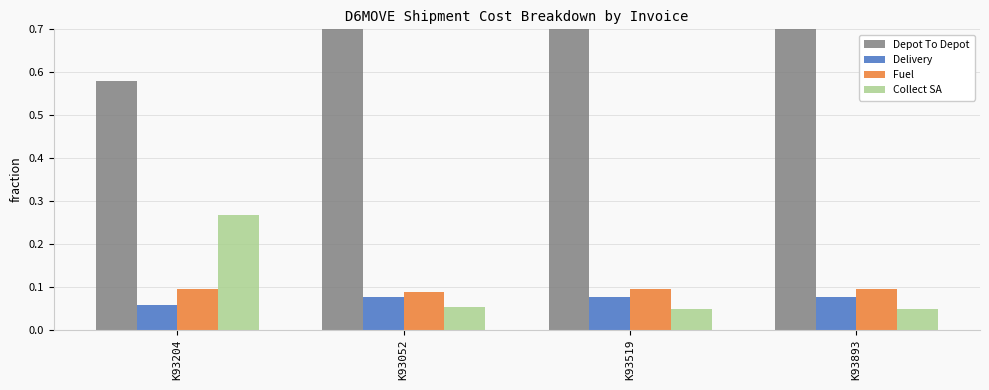

True or false: Fuel has a value of 0.1 at K93052.

False